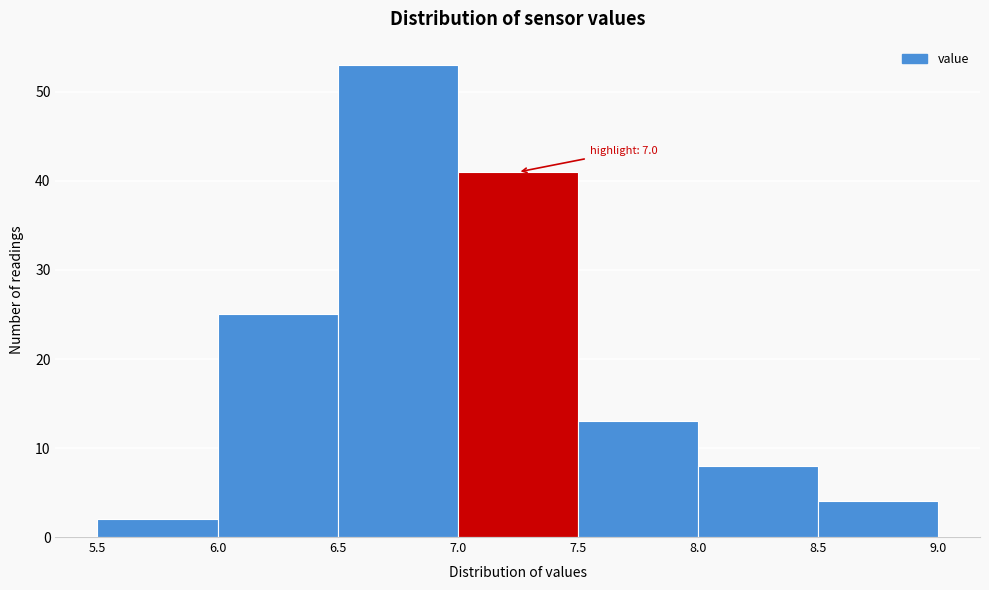

Which range on the x-axis has the tallest bar?

6.5 to 7.0